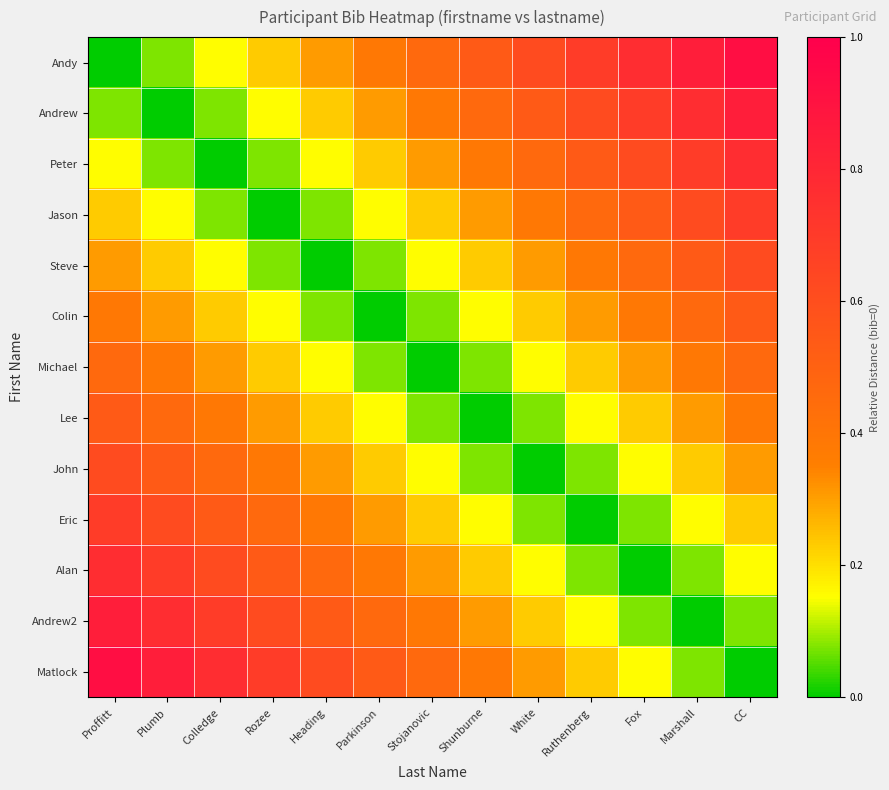

What is the difference between the highest and lowest values at Colledge?

0.8